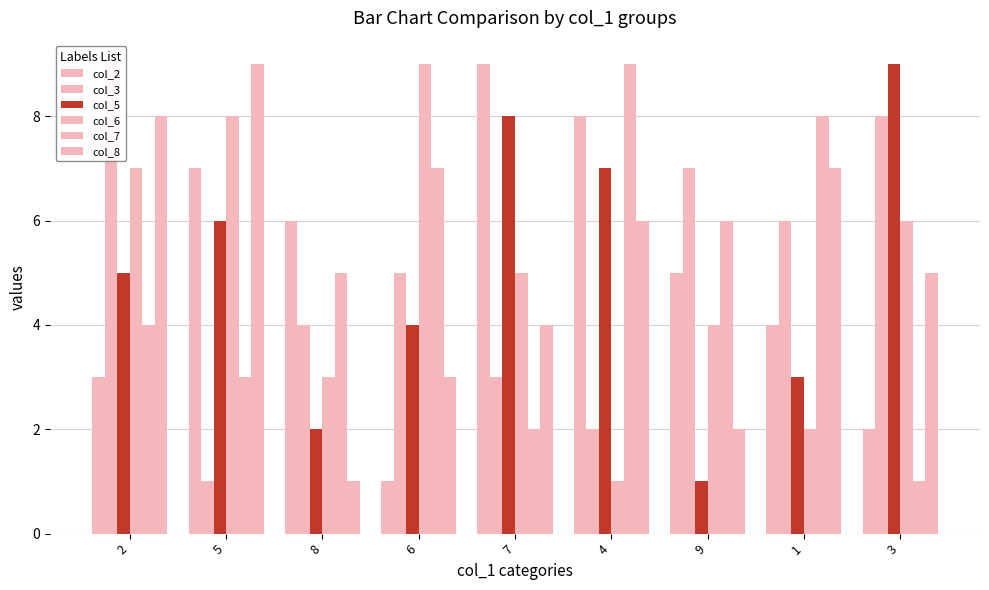

What is the approximate value of col_3 at 4?

2